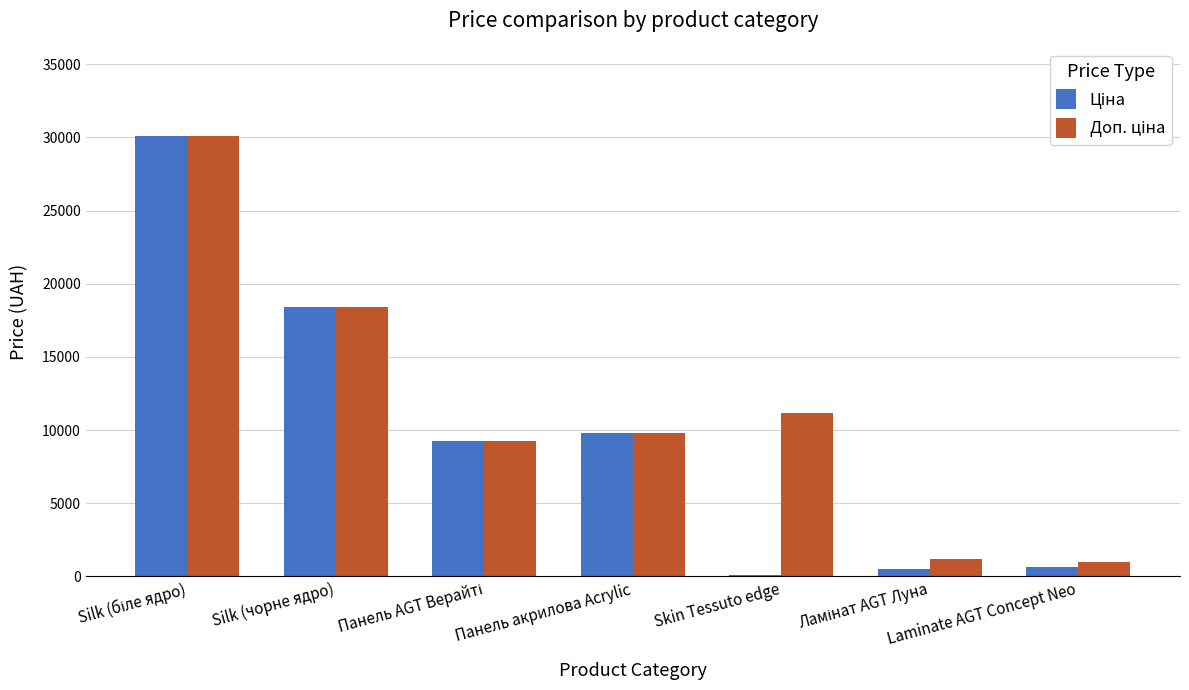

At how many categories does at least one series exceed 8512?

5